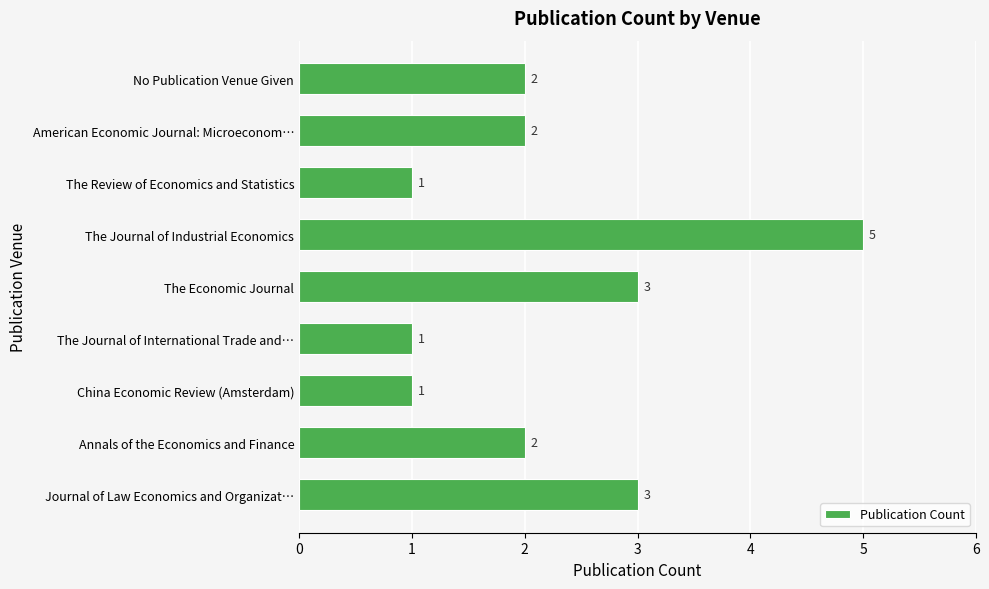

What is the greatest value displayed?

5